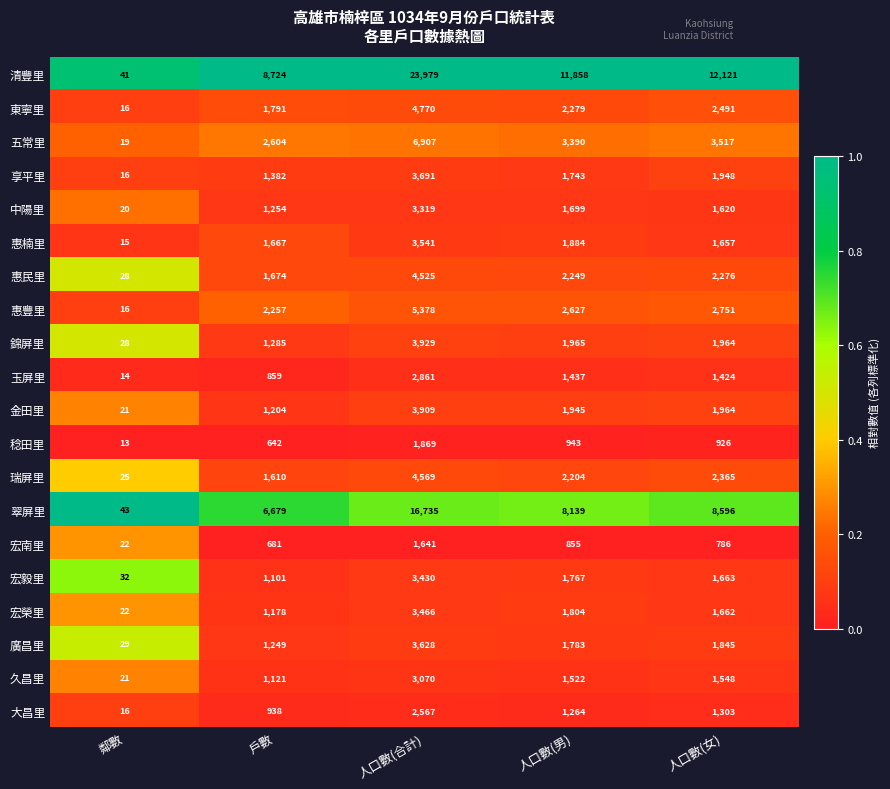

The value of 東寧里 at 鄰數 is 16. True or false?

True